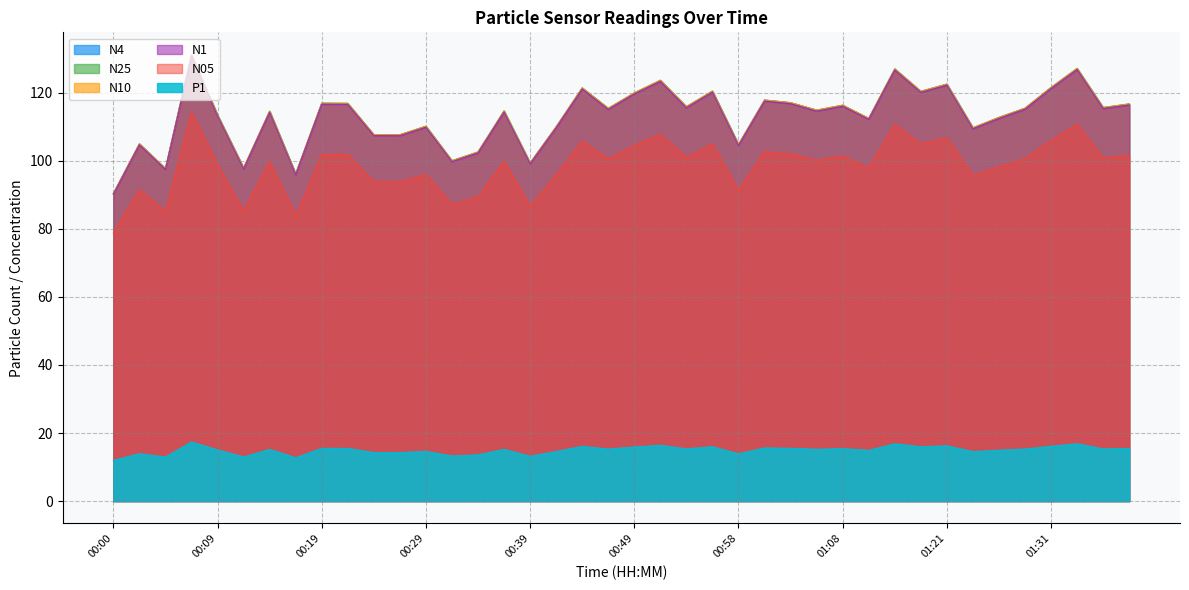

The N4 series shows 198.0 at 01:36. True or false?

False